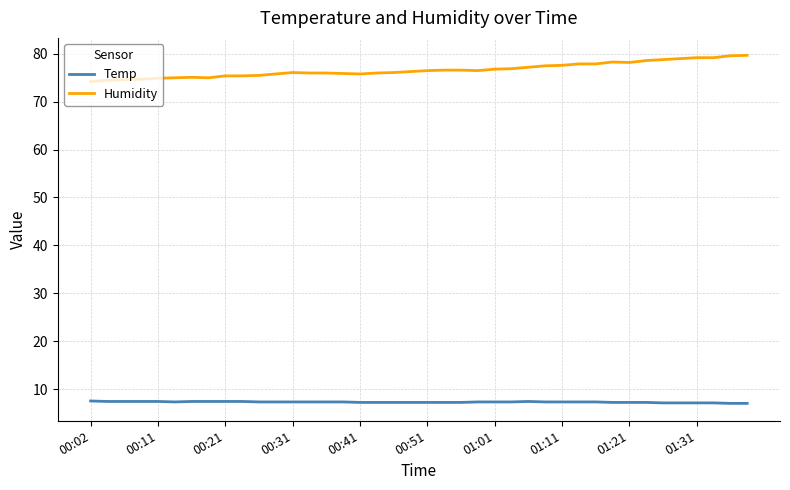

Rank the series by their average value, from highest to lowest.

Humidity, Temp